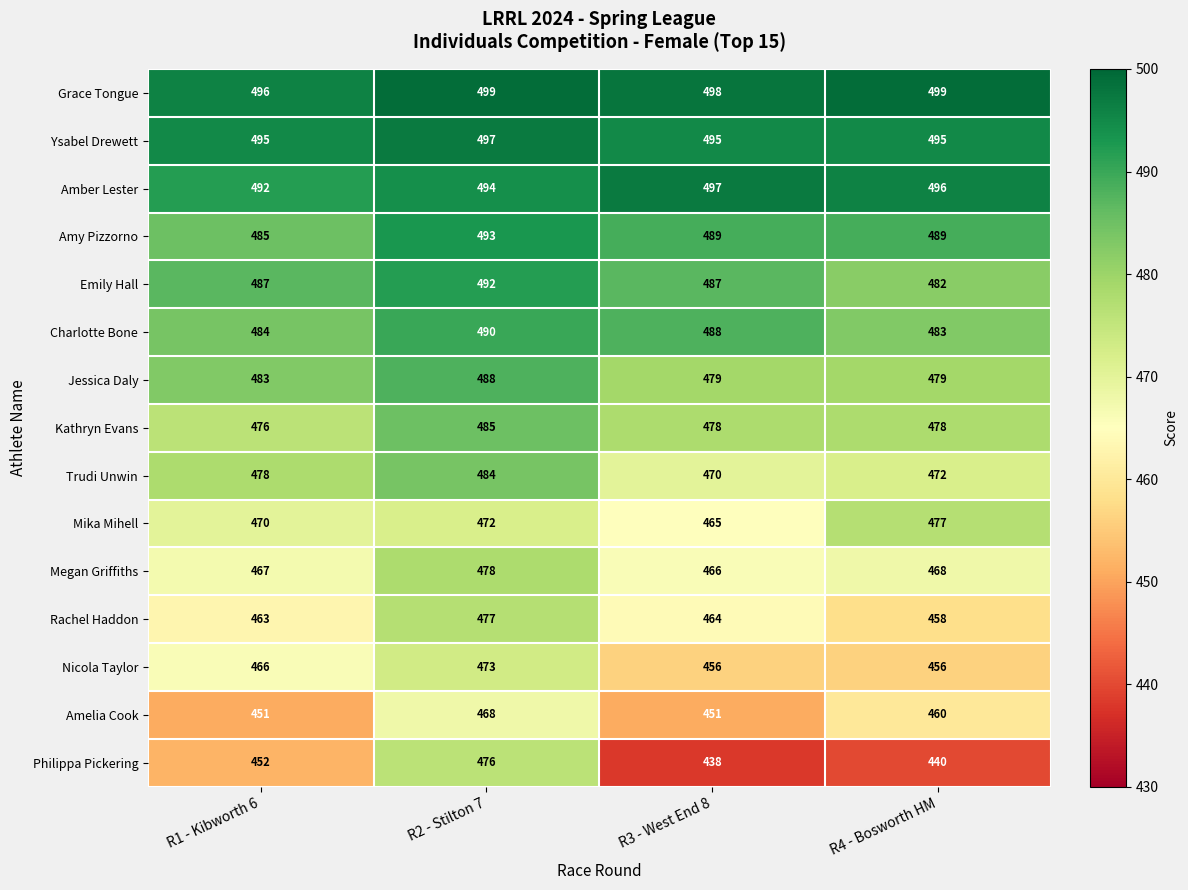

What is the maximum value shown in the chart?

499